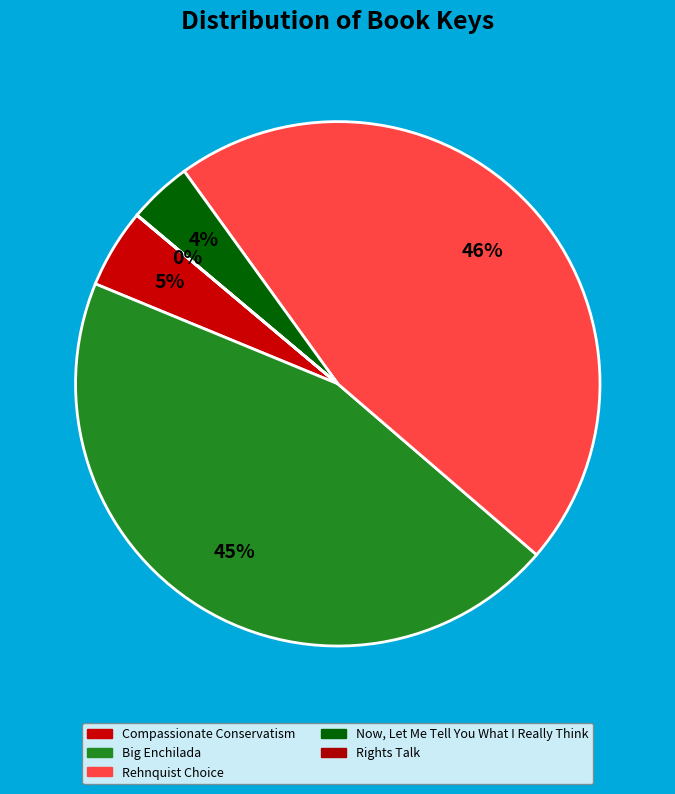

Is there any slice that represents more than half of the pie?

No